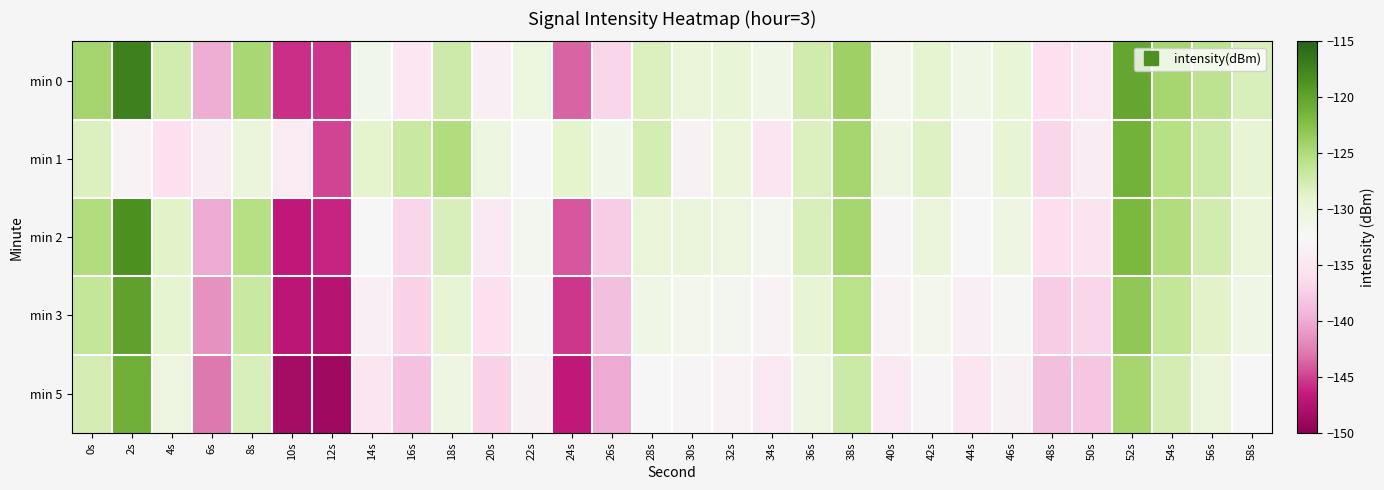

How many distinct data groups are displayed?

5